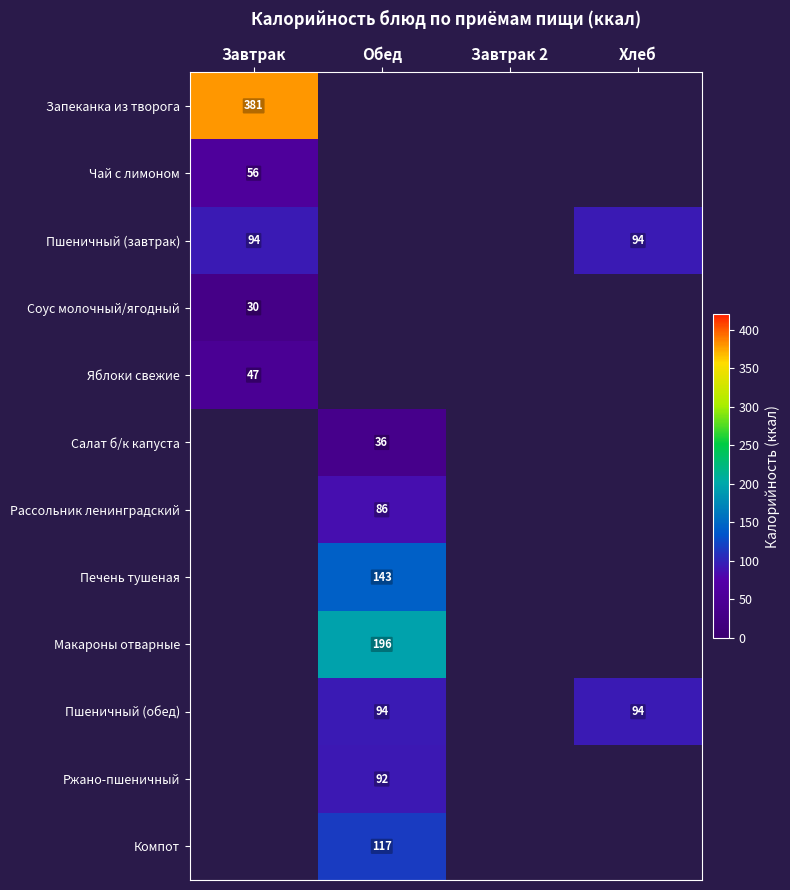

The value of Запеканка из творога at Завтрак is 218. True or false?

False